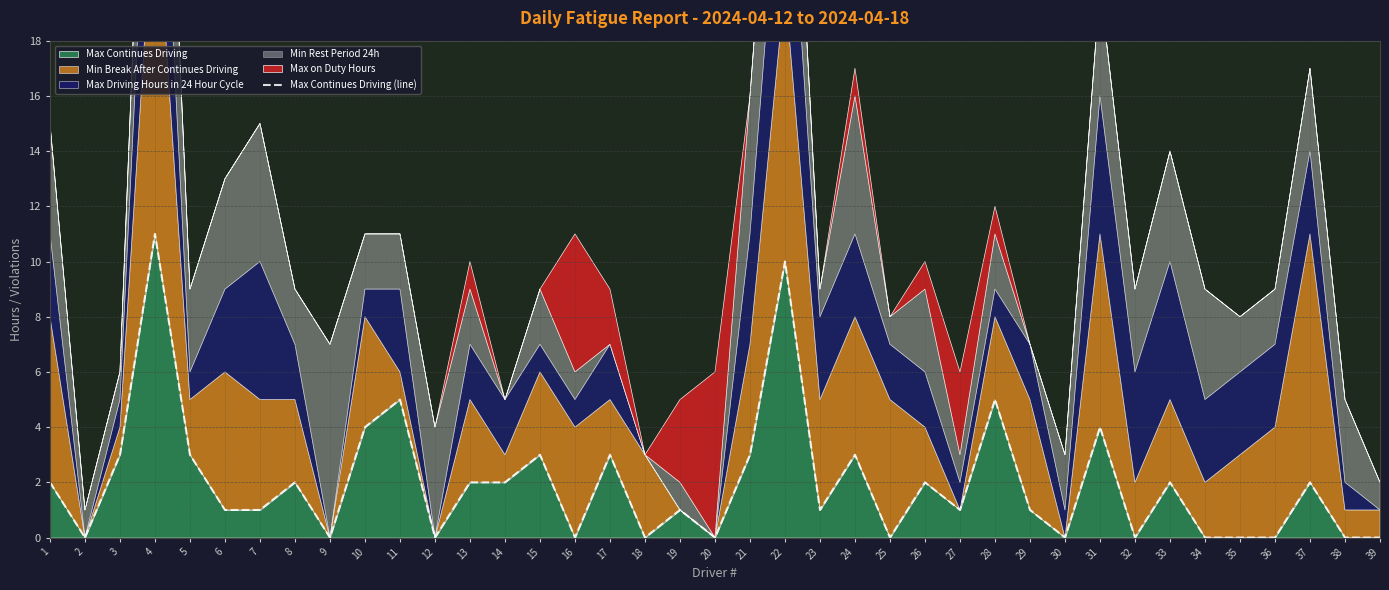

The value of Max Continues Driving at 2 is 4. True or false?

False